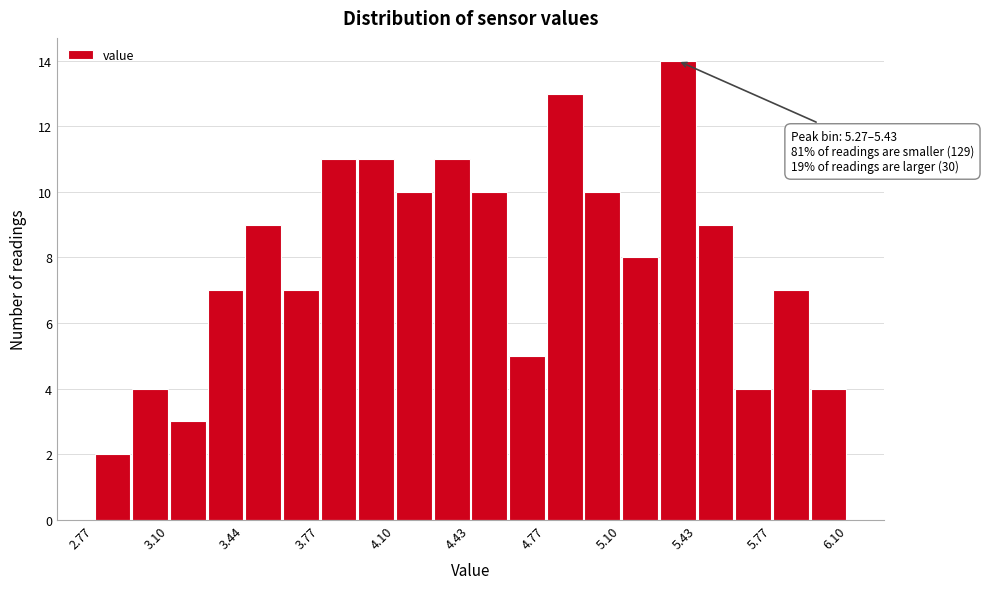

Read against the x-axis, roughly where is the centre of the tallest bar?

5.35